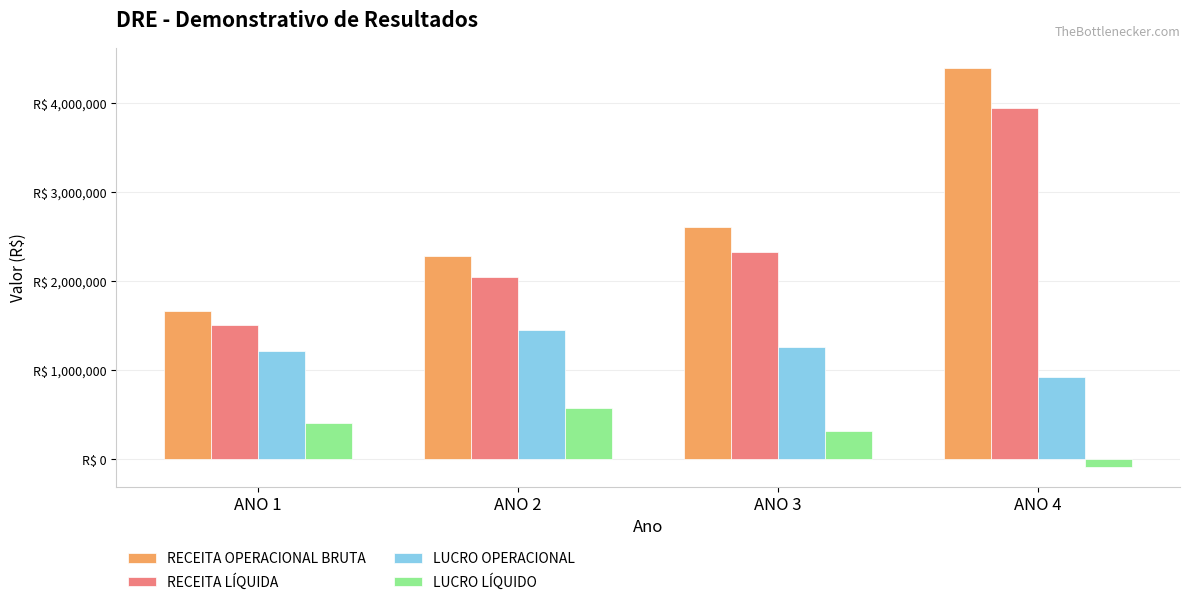

Which series has the largest total across all categories?

RECEITA OPERACIONAL BRUTA